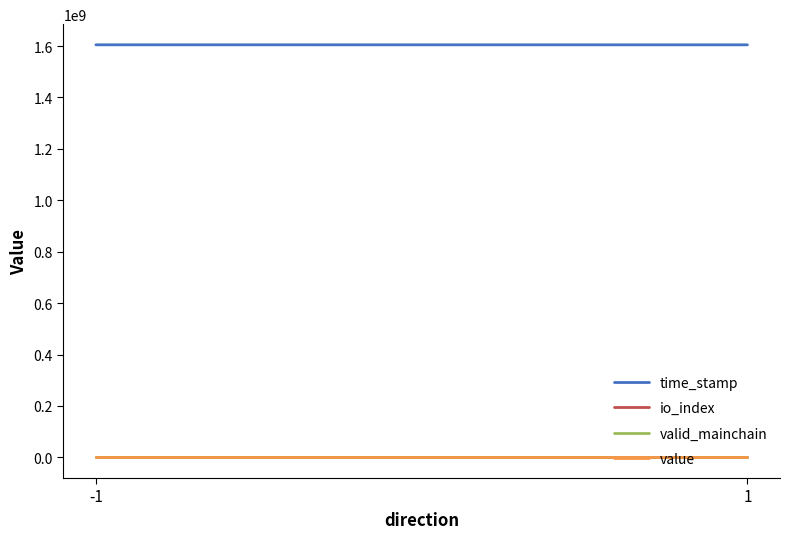

Which series has the largest range (max minus min)?

time_stamp